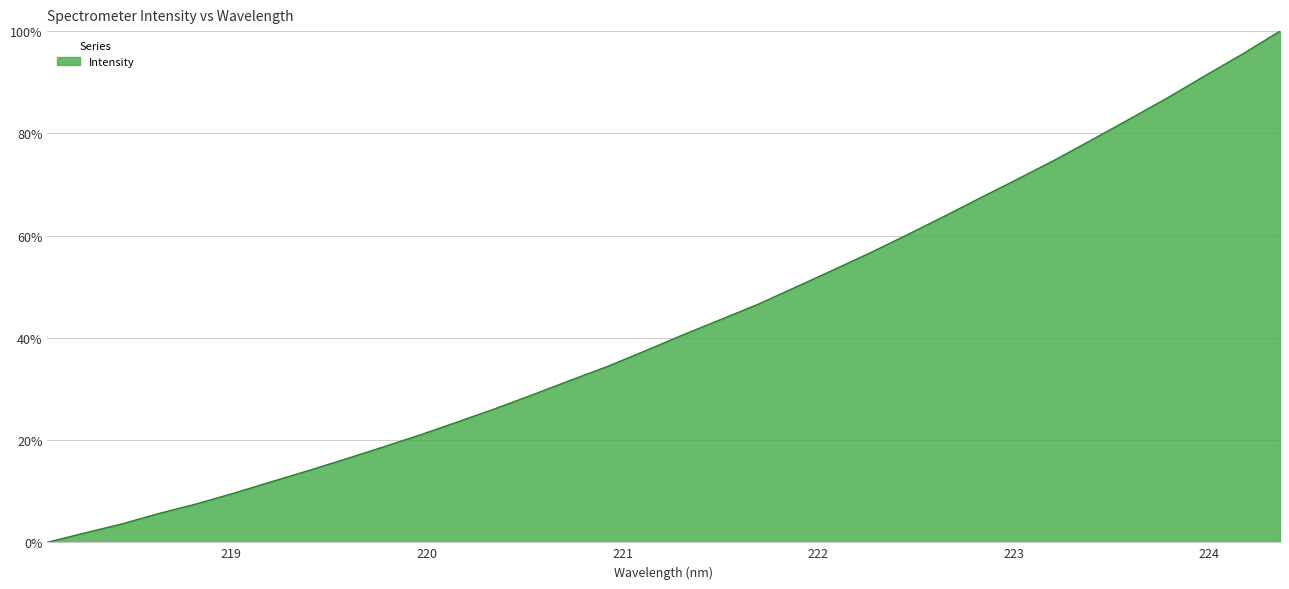

What is the maximum value shown in the chart?

100.0